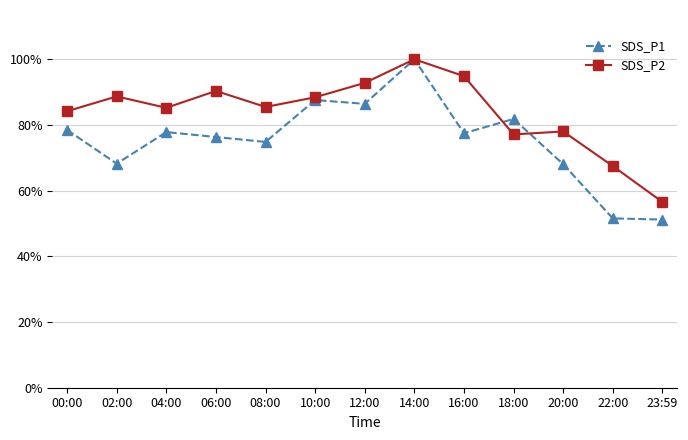

What is the label of the 3rd point from the right?

20:00